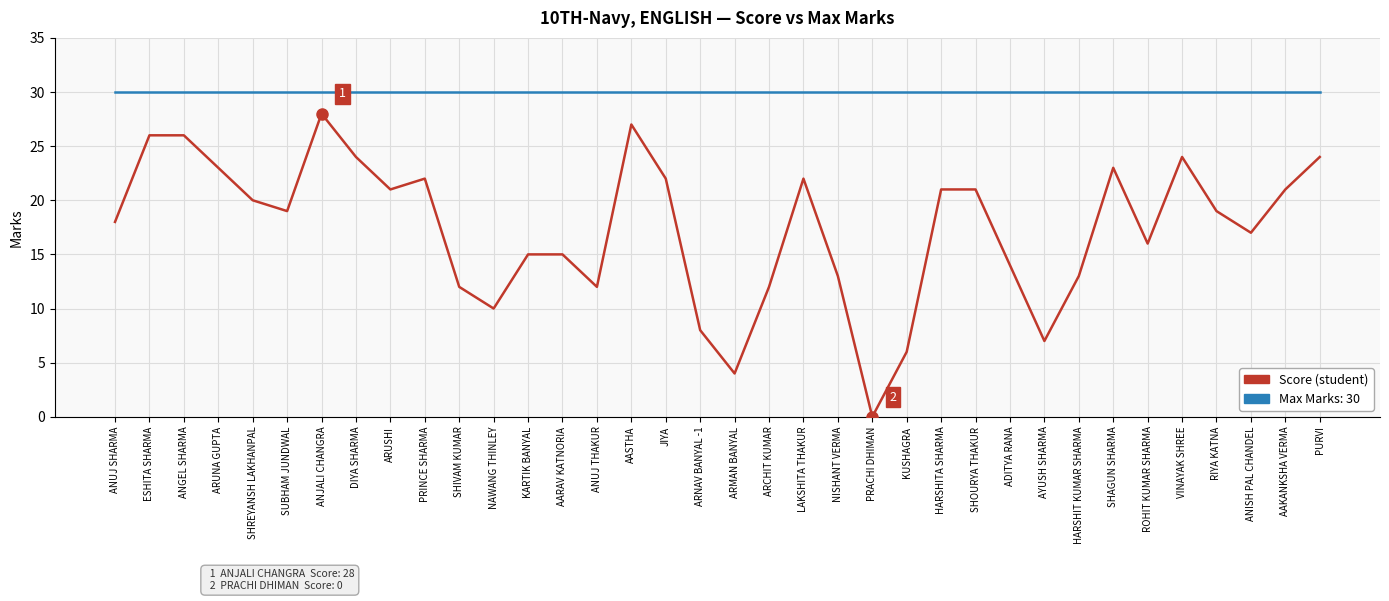

Which category has the lowest value across all series?

PRACHI DHIMAN